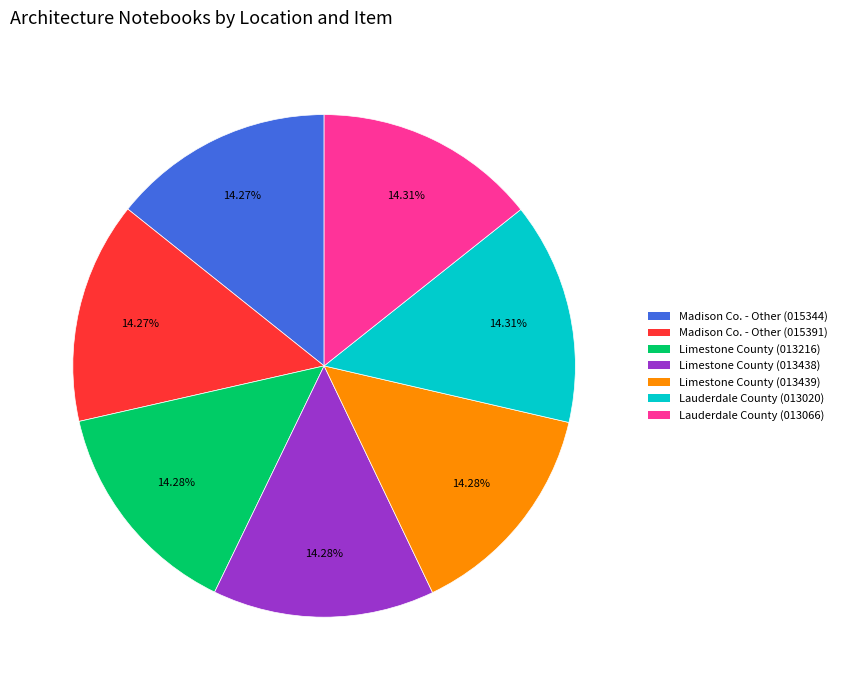

Is there a majority slice in this chart?

No